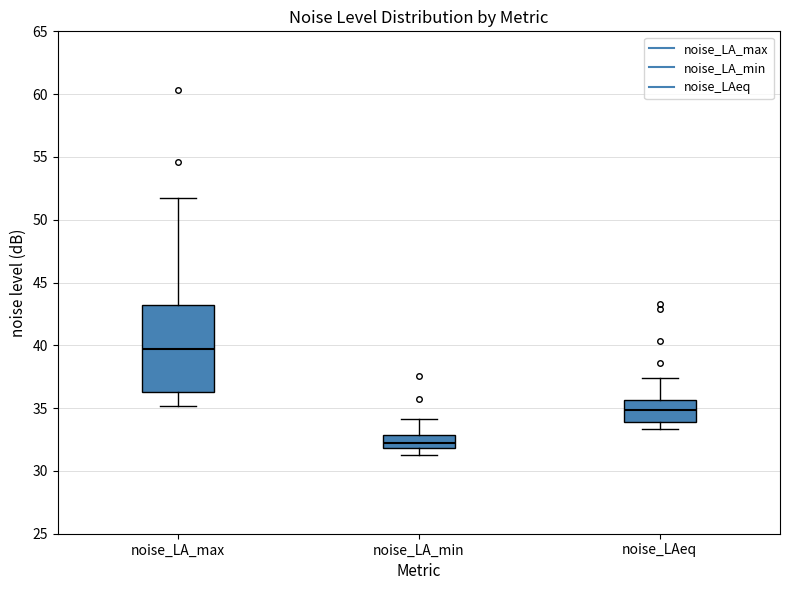

Reading left to right, transcribe this box plot: for each box, give where its median line is, the range the box spans, and where its two whiskers end, as read against the y-axis. The values are not printed on the chart, so give them approximately, as read against the axis.

noise_LA_max: median 39.5, box 36.5 to 43.0, whiskers 35.0 to 51.5
noise_LA_min: median 32.0 (inside the box), box 32.0 to 33.0, whiskers 31.5 to 34.0
noise_LAeq: median 35.0, box 34.0 to 35.5, whiskers 33.5 to 37.5